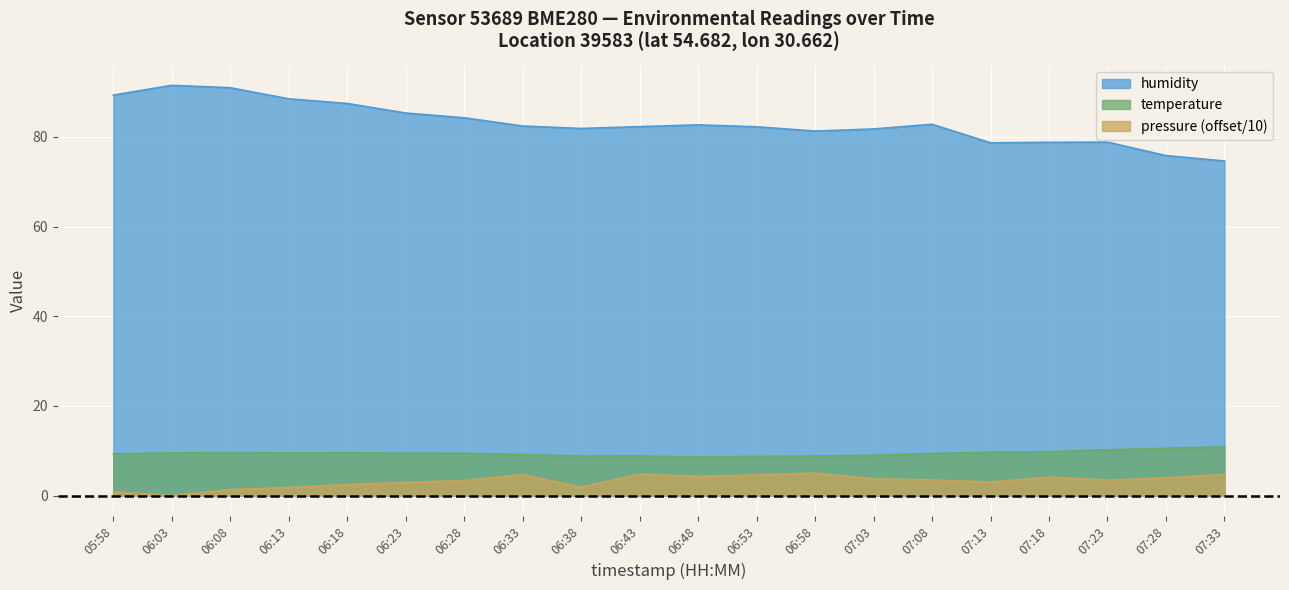

At how many categories does at least one series exceed 58?

20